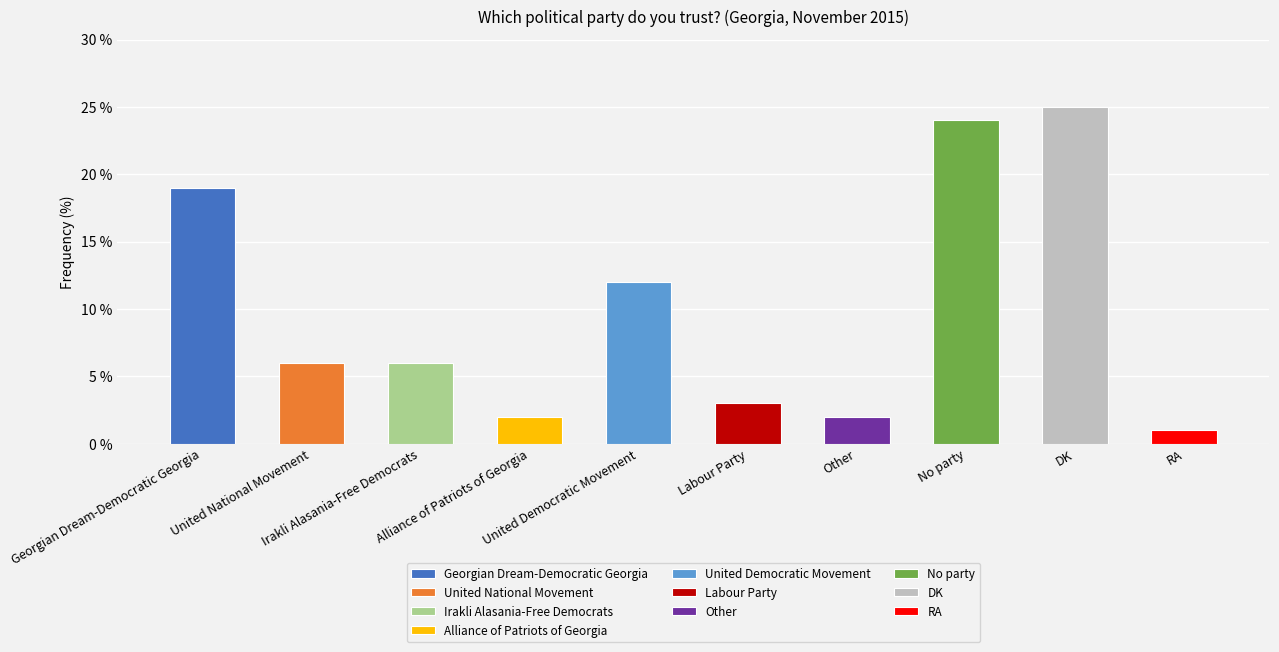

What is the greatest value displayed?

25